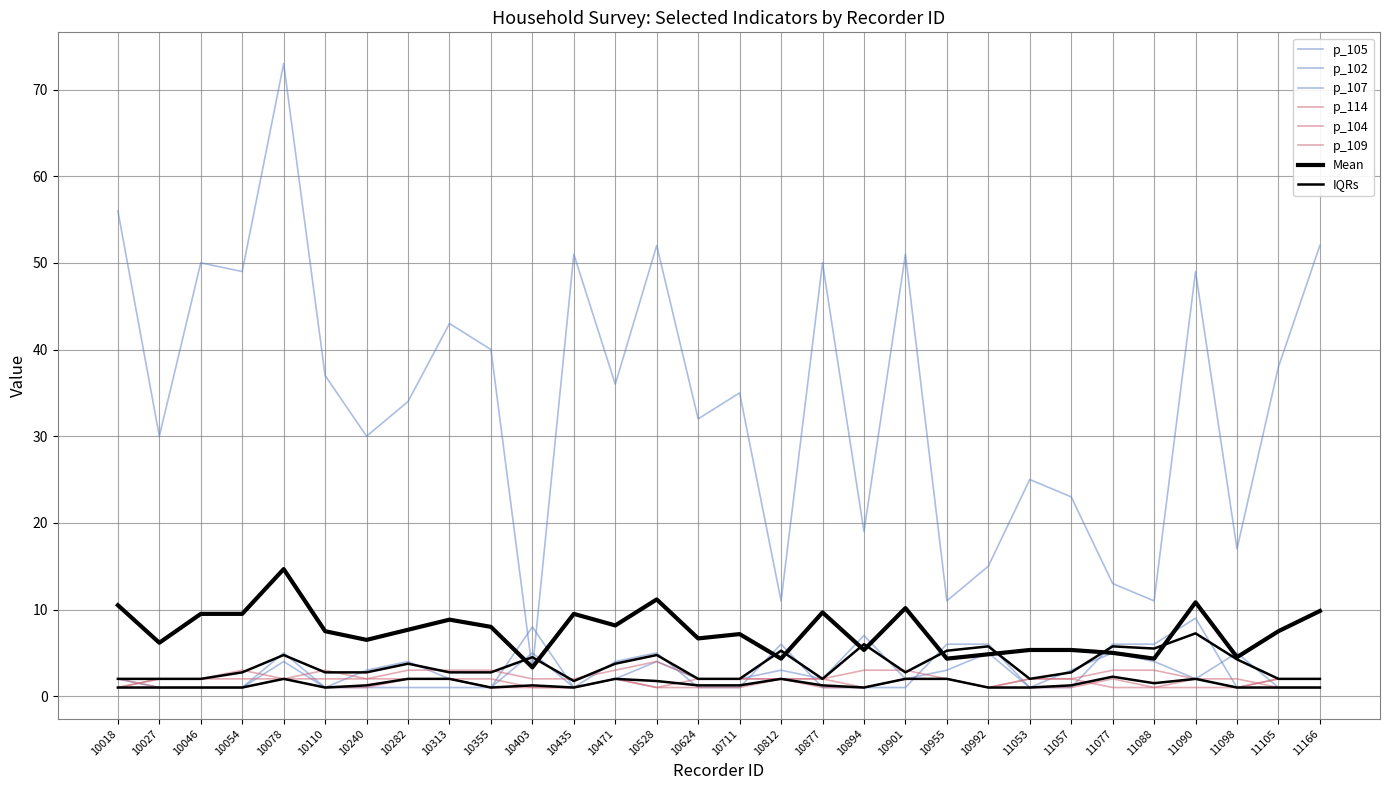

Reading right to left, extract all data points from this chart.

p_105: 11166=52	11105=38	11098=17	11090=49	11088=11	11077=13	11057=23	11053=25	10992=15	10955=11	10901=51	10894=19	10877=50	10812=11	10711=35	10624=32	10528=52	10471=36	10435=51	10403=3	10355=40	10313=43	10282=34	10240=30	10110=37	10078=73	10054=49	10046=50	10027=30	10018=56
p_102: 11166=1	11105=1	11098=5	11090=2	11088=4	11077=5	11057=3	11053=1	10992=5	10955=3	10901=2	10894=7	10877=2	10812=3	10711=2	10624=2	10528=4	10471=2	10435=1	10403=5	10355=1	10313=2	10282=4	10240=3	10110=1	10078=4	10054=1	10046=1	10027=1	10018=2
p_107: 11166=1	11105=1	11098=1	11090=9	11088=6	11077=6	11057=1	11053=1	10992=6	10955=6	10901=1	10894=1	10877=1	10812=6	10711=1	10624=1	10528=5	10471=4	10435=1	10403=8	10355=1	10313=1	10282=1	10240=1	10110=1	10078=5	10054=1	10046=1	10027=1	10018=1
p_114: 11166=2	11105=2	11098=1	11090=2	11088=3	11077=3	11057=2	11053=2	10992=1	10955=2	10901=3	10894=3	10877=2	10812=2	10711=2	10624=2	10528=4	10471=3	10435=2	10403=2	10355=3	10313=3	10282=3	10240=2	10110=3	10078=2	10054=3	10046=2	10027=2	10018=1
p_104: 11166=1	11105=1	11098=2	11090=2	11088=1	11077=2	11057=1	11053=1	10992=1	10955=2	10901=2	10894=1	10877=2	10812=2	10711=2	10624=2	10528=1	10471=2	10435=1	10403=1	10355=1	10313=2	10282=2	10240=1	10110=1	10078=2	10054=1	10046=1	10027=1	10018=2
p_109: 11166=2	11105=2	11098=1	11090=1	11088=1	11077=1	11057=2	11053=2	10992=1	10955=2	10901=2	10894=1	10877=1	10812=2	10711=1	10624=1	10528=1	10471=2	10435=1	10403=1	10355=2	10313=2	10282=2	10240=2	10110=2	10078=2	10054=2	10046=2	10027=2	10018=1